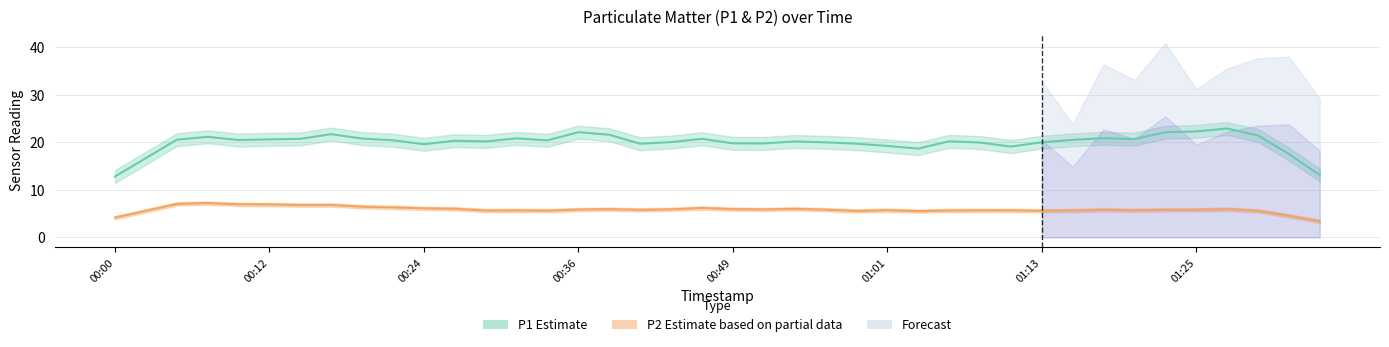

What is the average value of the P2 (Estimate) series?

5.9